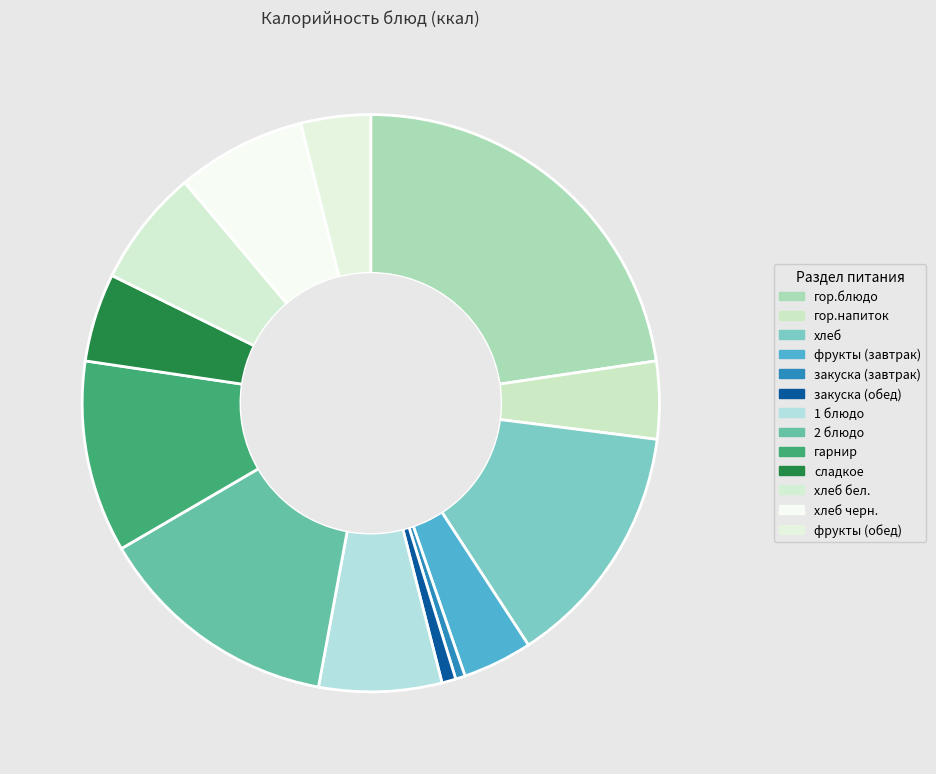

Which category has the biggest portion of the pie?

гор.блюдо